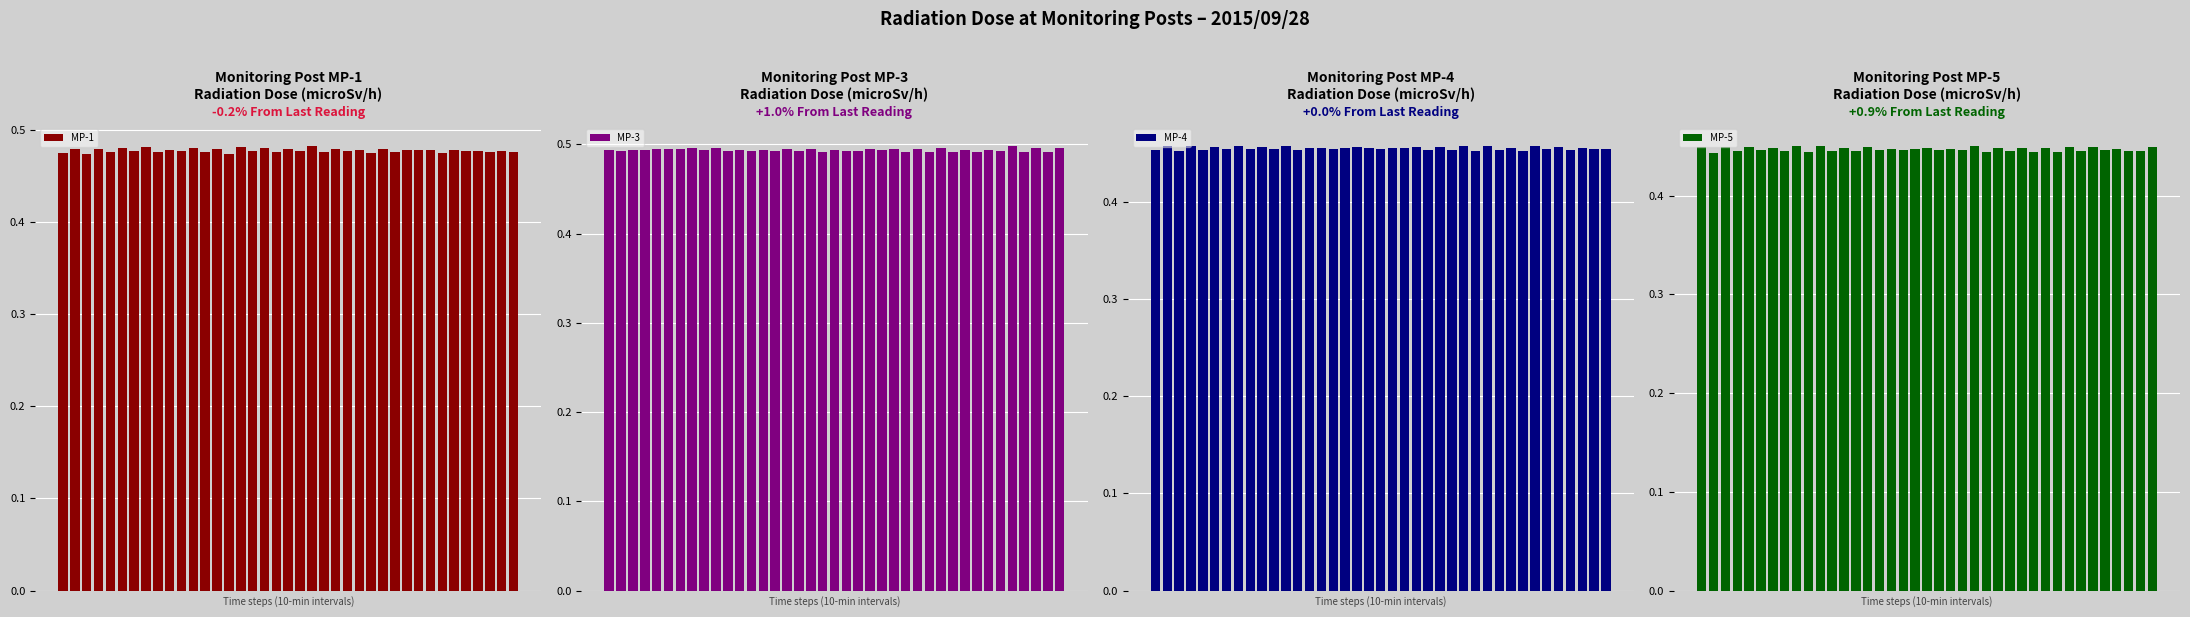

How many MP-3 values are between 0 and 1?

39